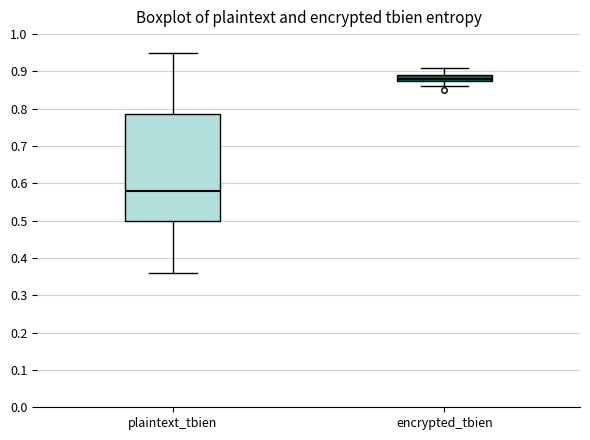

Reading left to right, transcribe this box plot: for each box, give where its median line is, the range the box spans, and where its two whiskers end, as read against the y-axis. The values are not printed on the chart, so give them approximately, as read against the axis.

plaintext_tbien: median 0.58, box 0.50 to 0.79, whiskers 0.36 to 0.95
encrypted_tbien: median 0.88 (just above the box's lower edge), box 0.88 to 0.89, whiskers 0.86 to 0.91